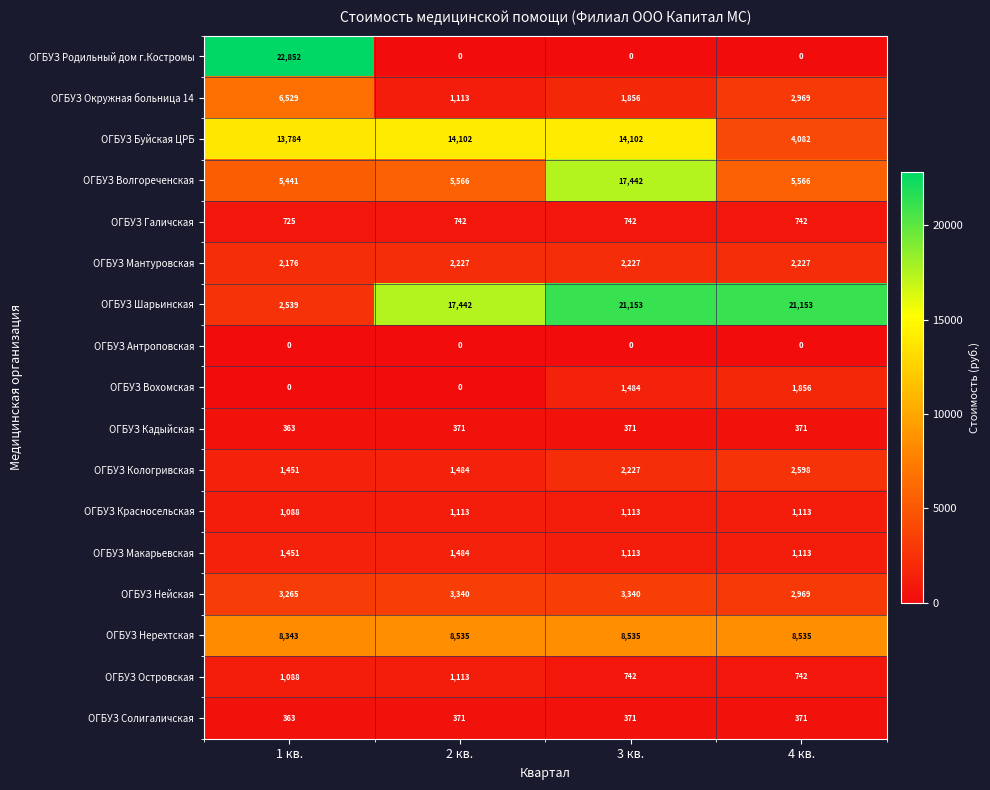

How many series are shown in this chart?

17